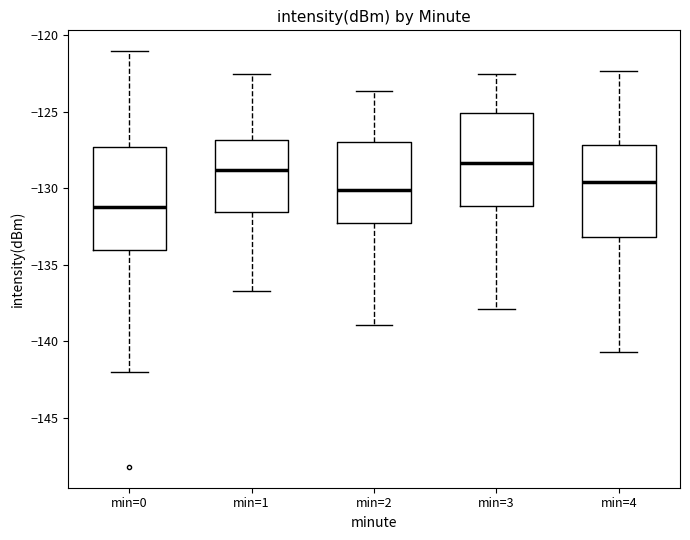

Comparing the boxes themselves (not the whiskers), which one is the tallest?

min=0